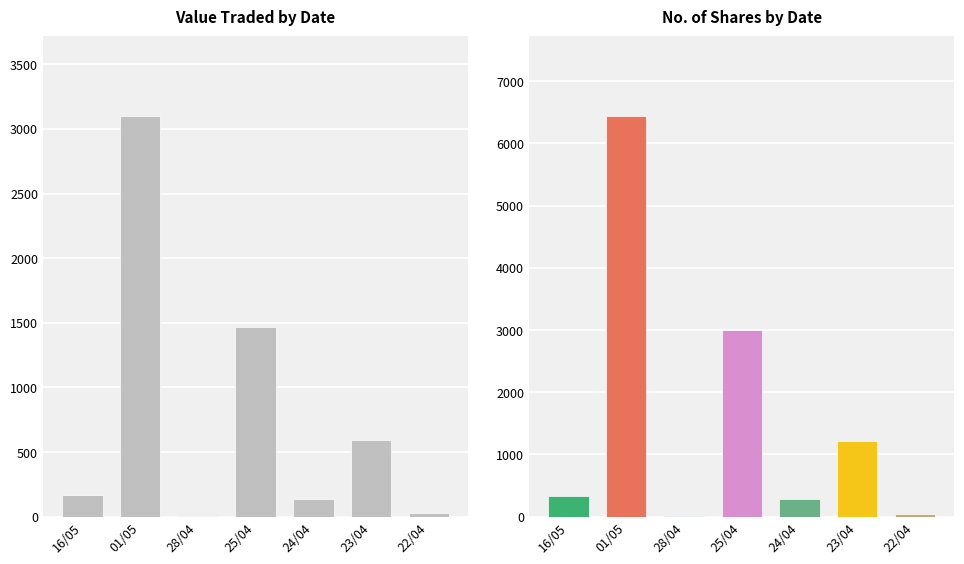

True or false: Value Traded has a value of 25 at 22/04.

True